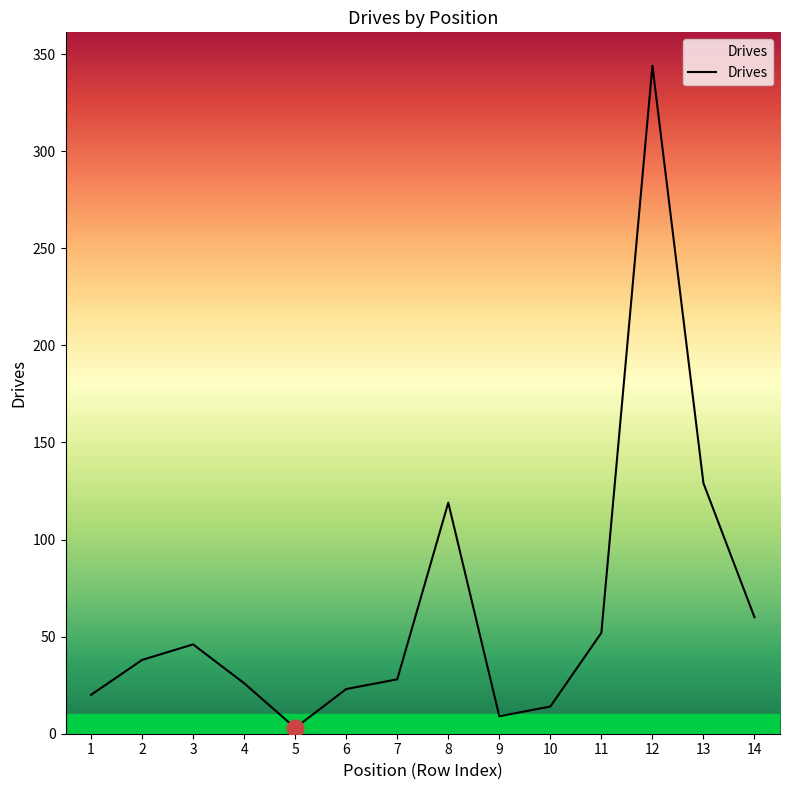

Between 12 and 14, which is larger?

12